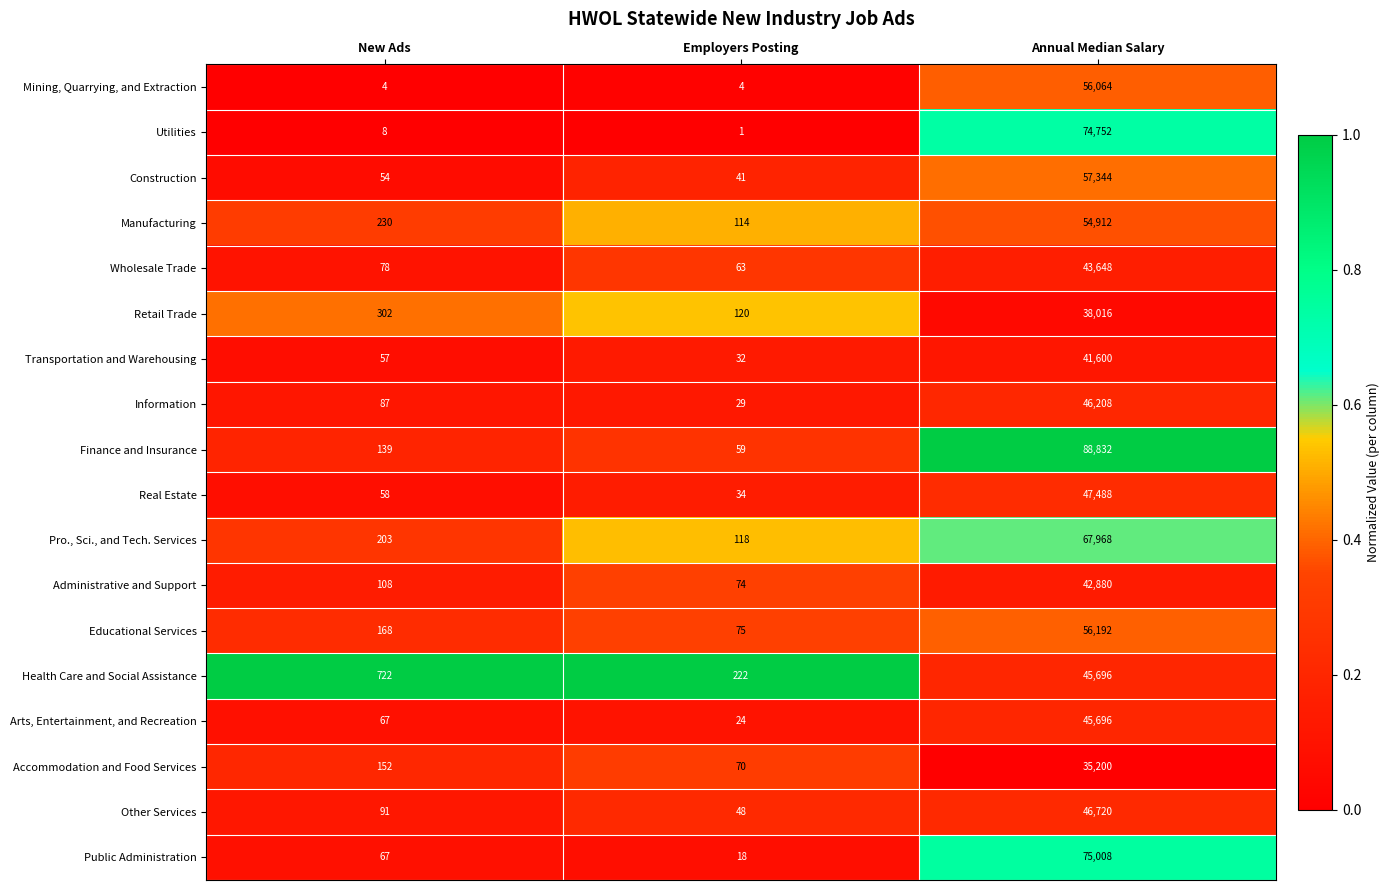

The Information series shows 46208 at Annual Median Salary. True or false?

True